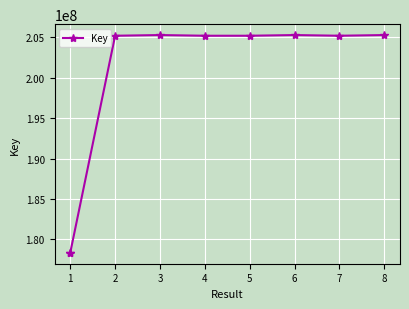

True or false: the data shows 367805616 at 7.

False